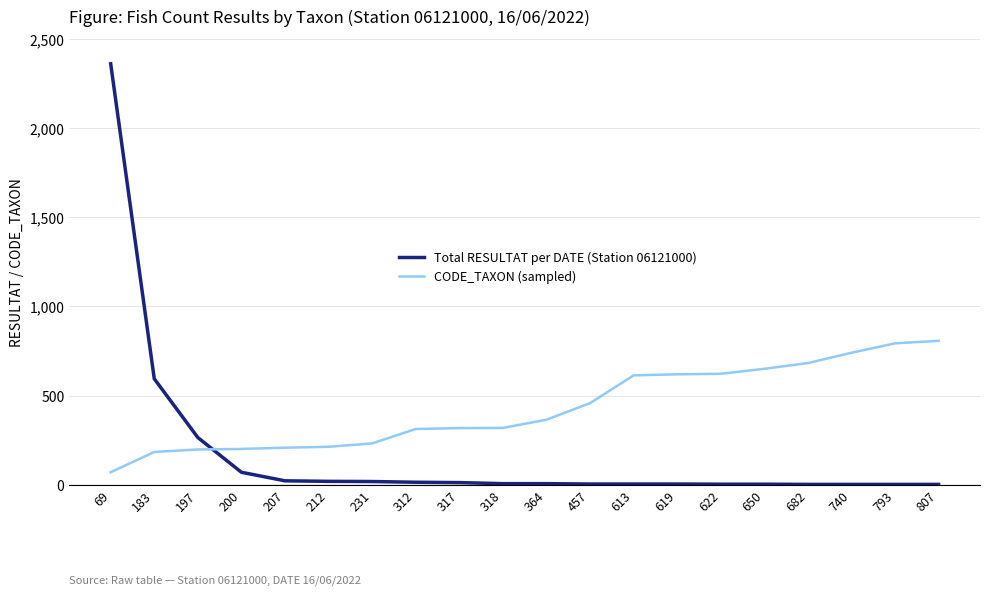

Which category has the lowest value in the CODE_TAXON (sampled) series?

69